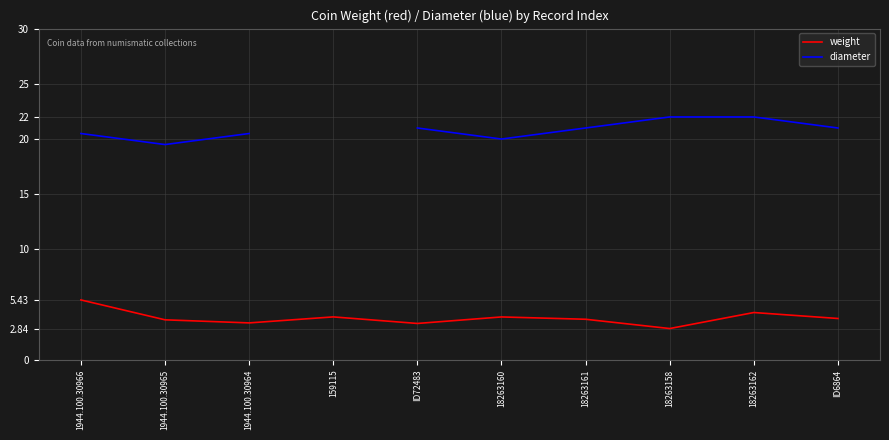

What is the total value across all series at ID6864?

24.8